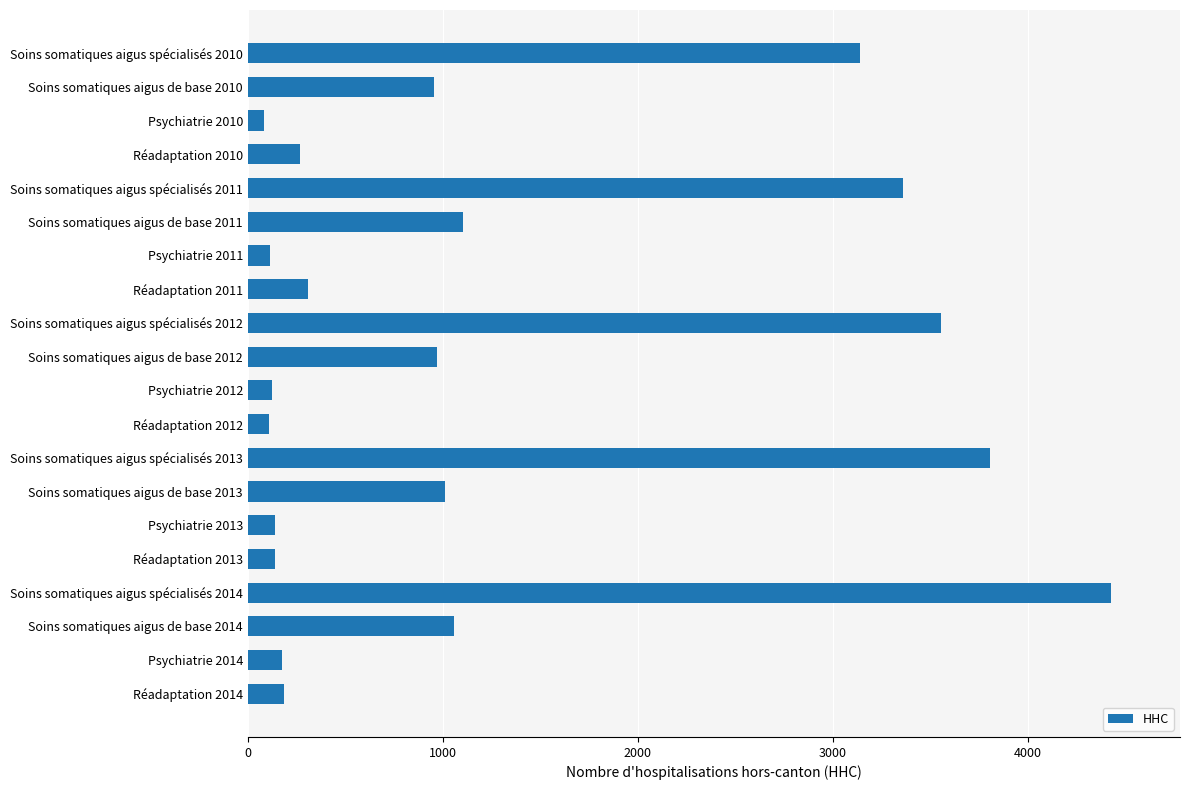

How many values are below 955?

10